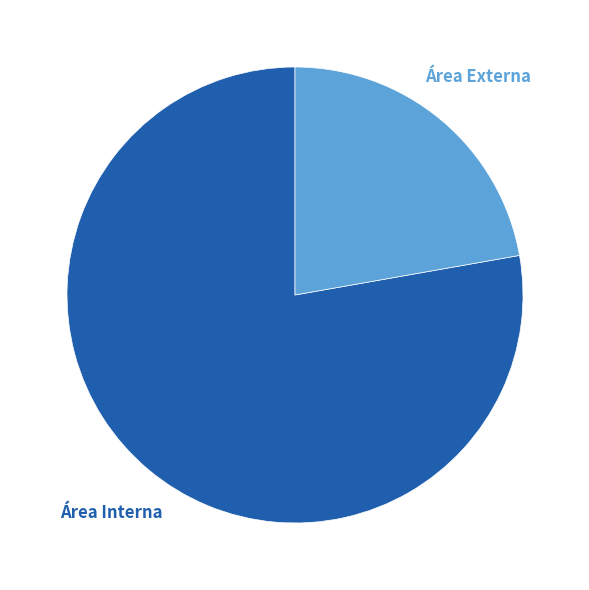

To the nearest percent, what is the average slice percentage?

50%